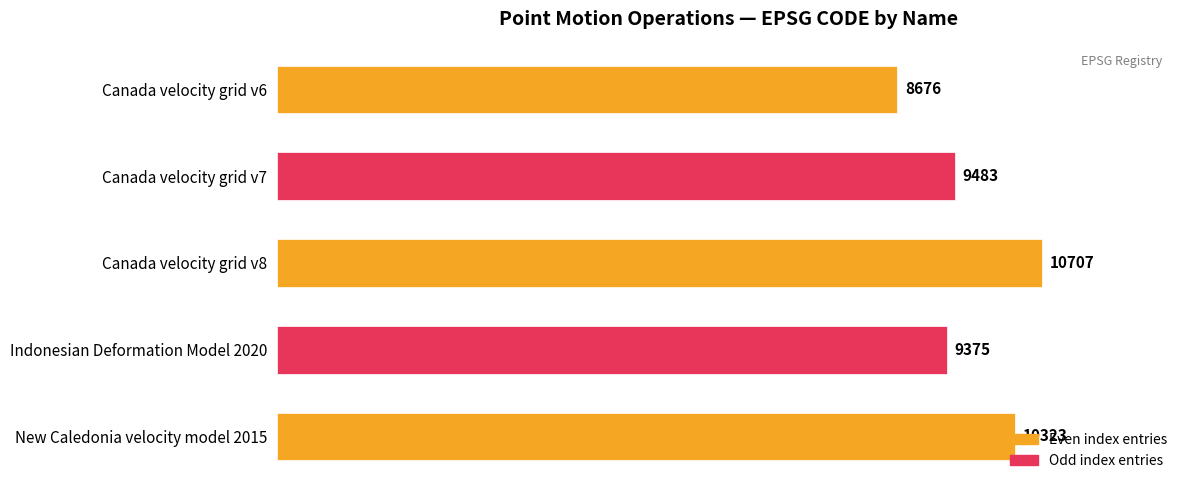

The value at Canada velocity grid v8 is 2663. True or false?

False